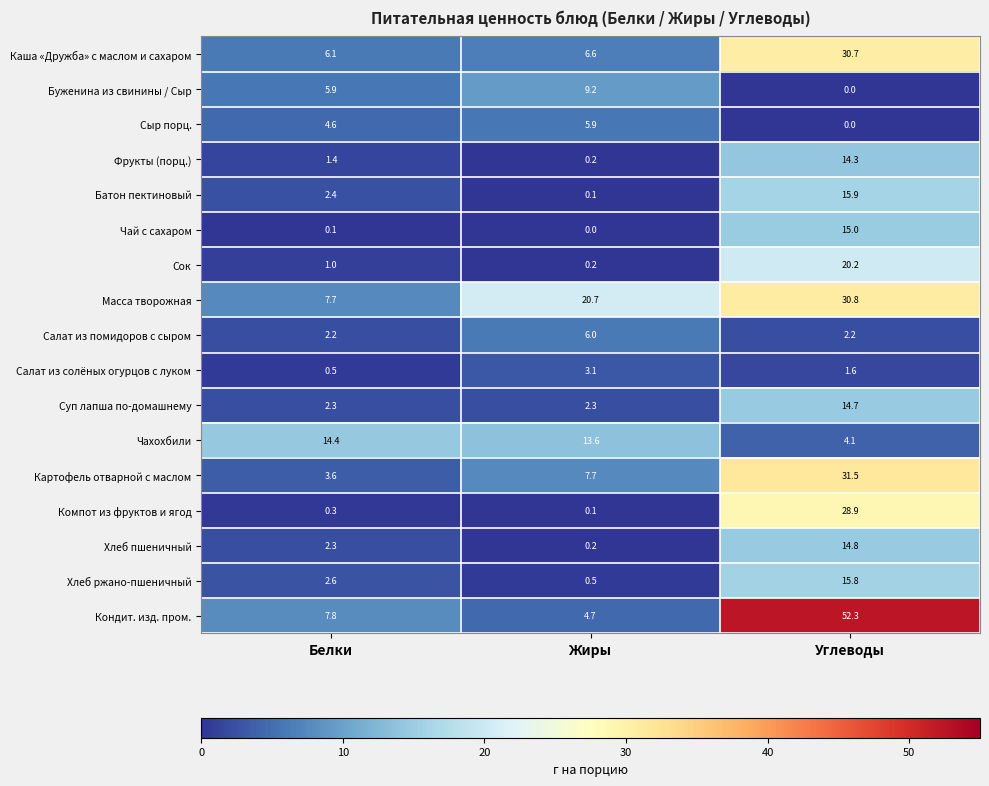

Which series has the largest total across all categories?

Кондит. изд. пром.